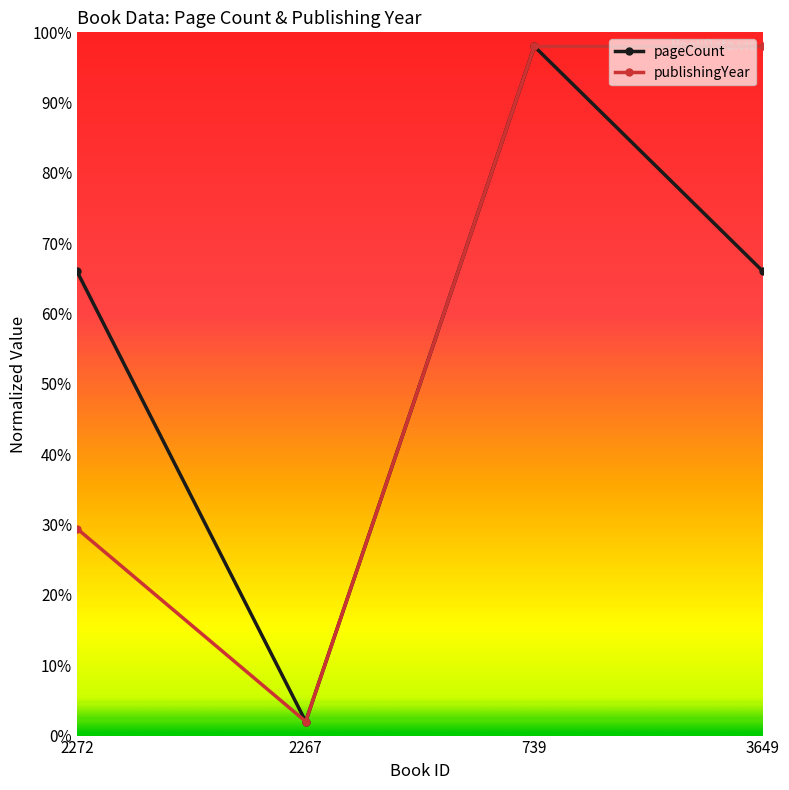

At which label does pageCount reach its peak?

739